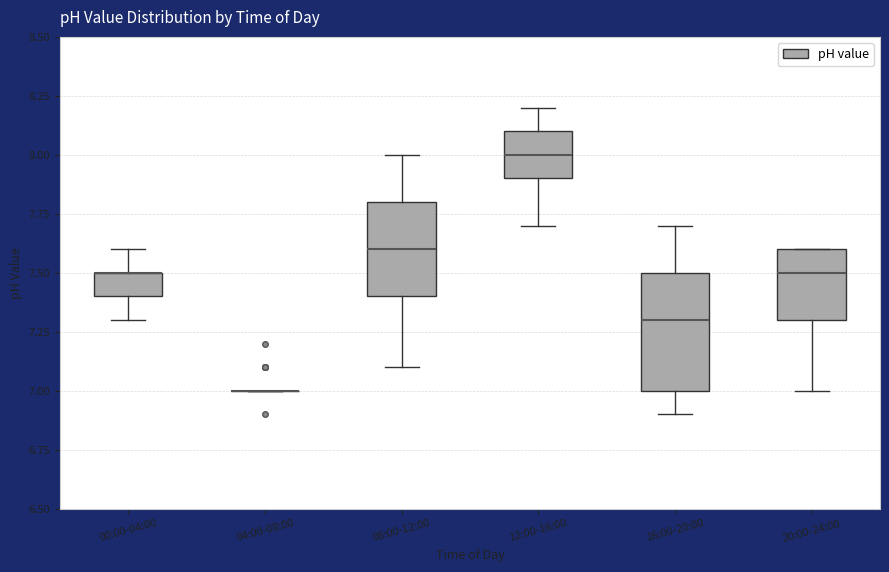

Where does the median line of the box for 20:00-24:00 sit on the y-axis? The values are not printed on the chart, so give them approximately, as read against the axis.

7.5